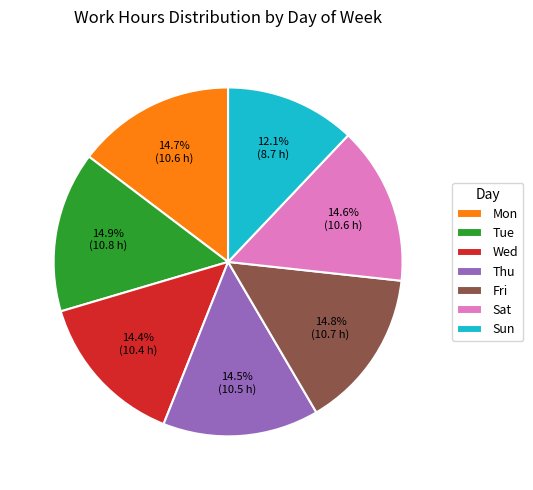

How many segments does this pie chart have?

7